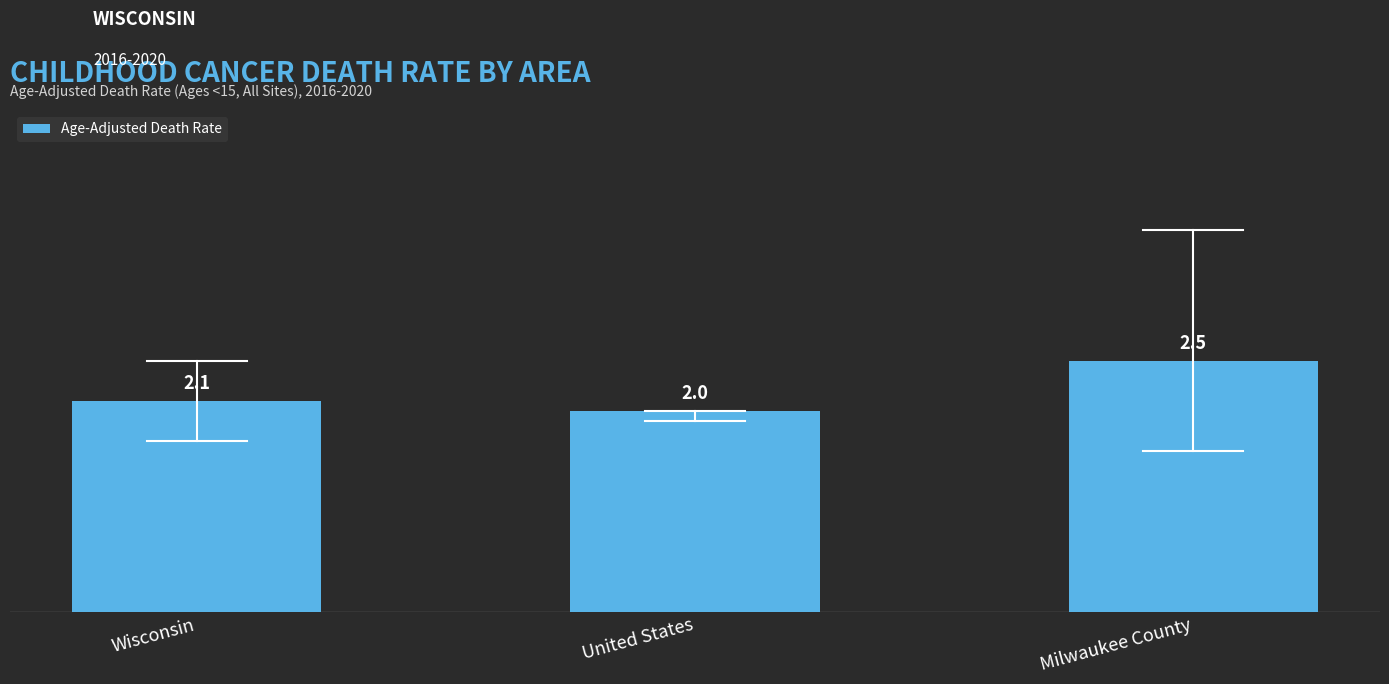

Which has a higher value, United States or Wisconsin?

Wisconsin